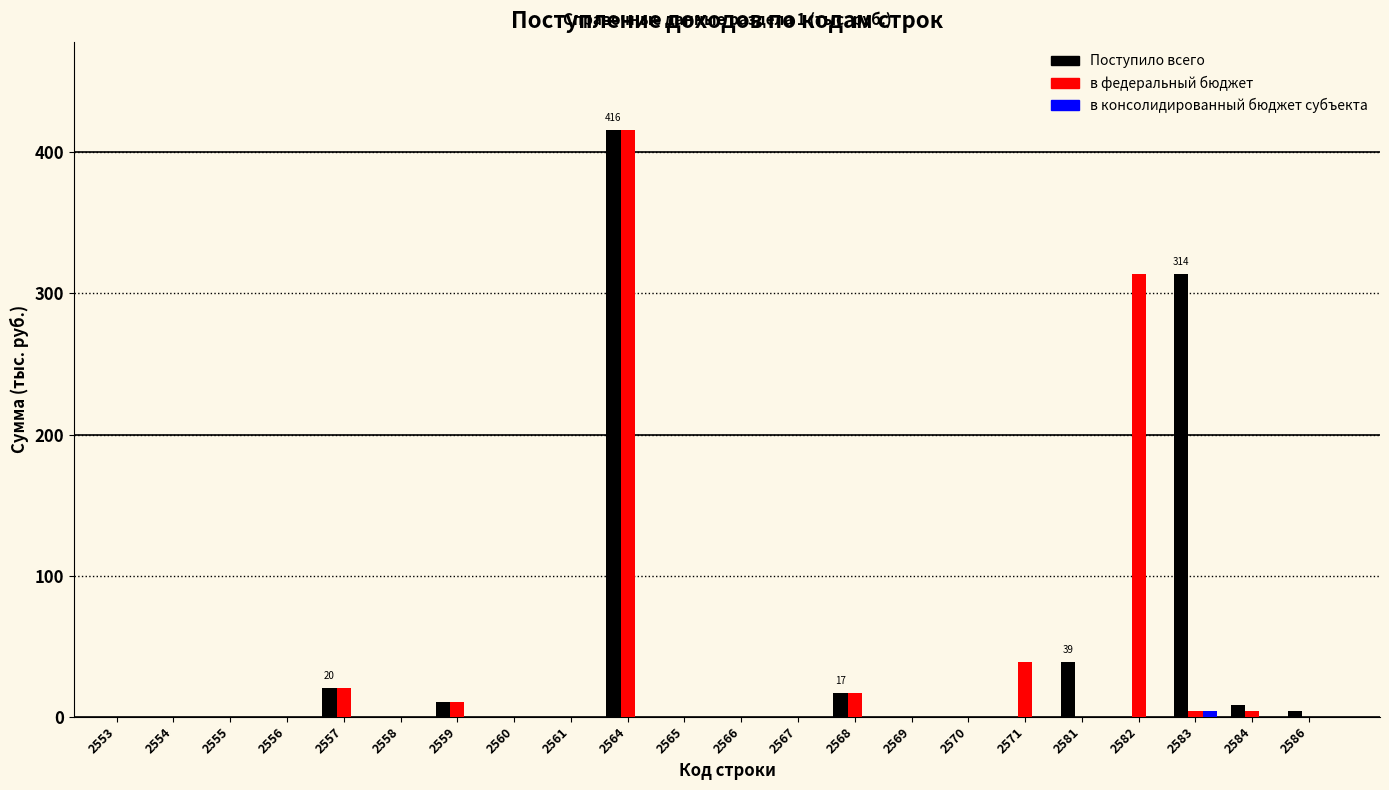

What is the greatest value displayed?

416